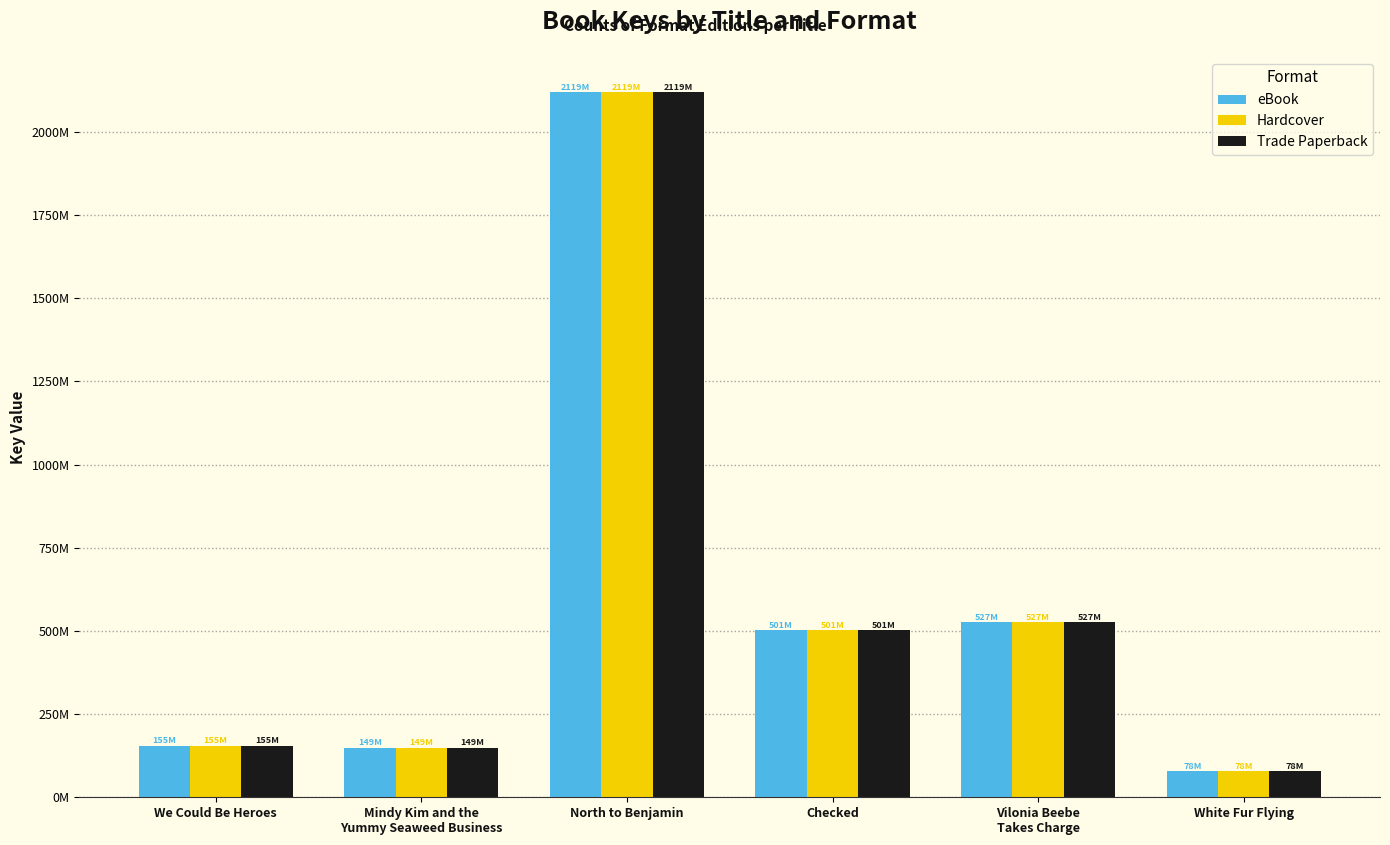

Are the bars grouped side by side (vs. stacked)?

Yes